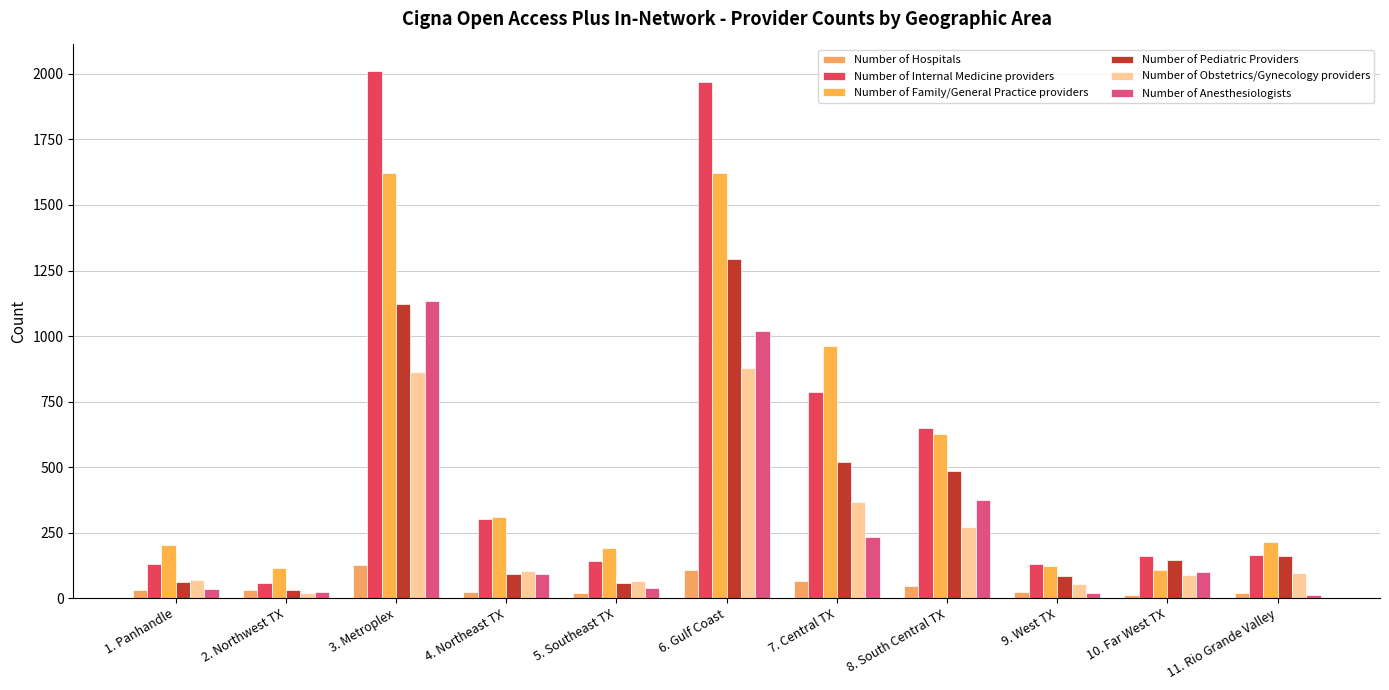

What is the sum of the Number of Internal Medicine providers values at 11. Rio Grande Valley and 9. West TX?

295